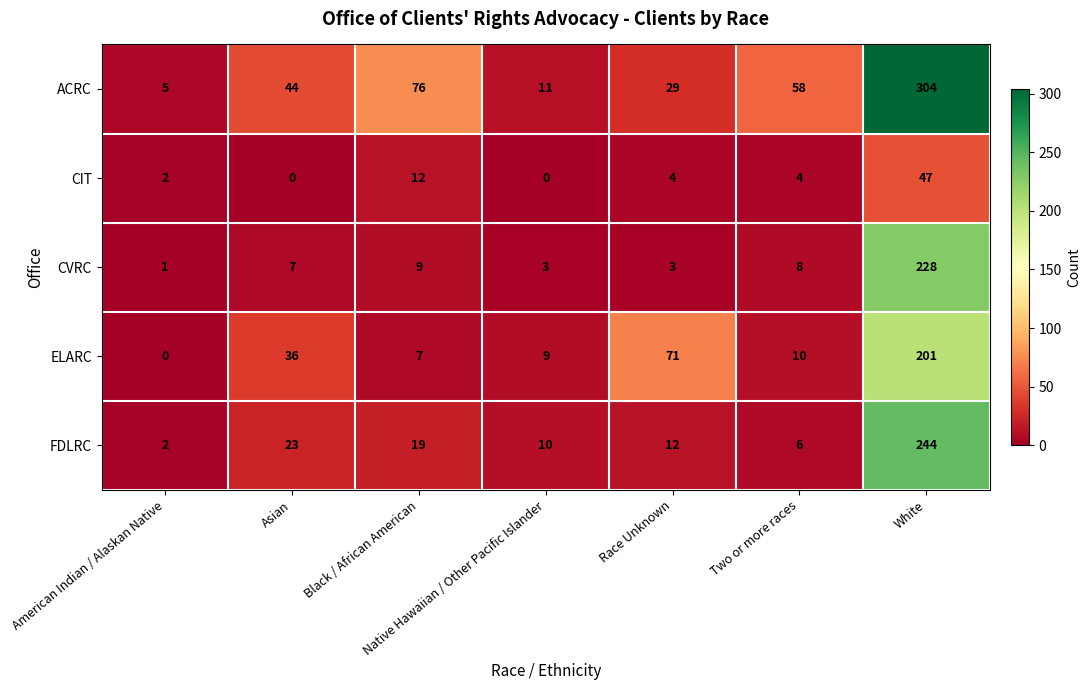

At which label does CIT first exceed 4?

Black / African American